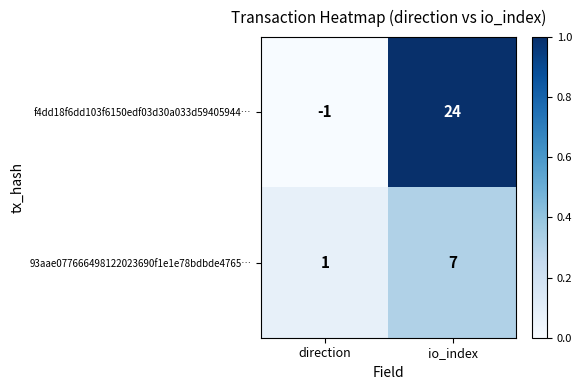

The value of 93aae077666498122023690f1e1e78bdbde4765… at io_index is 7. True or false?

True